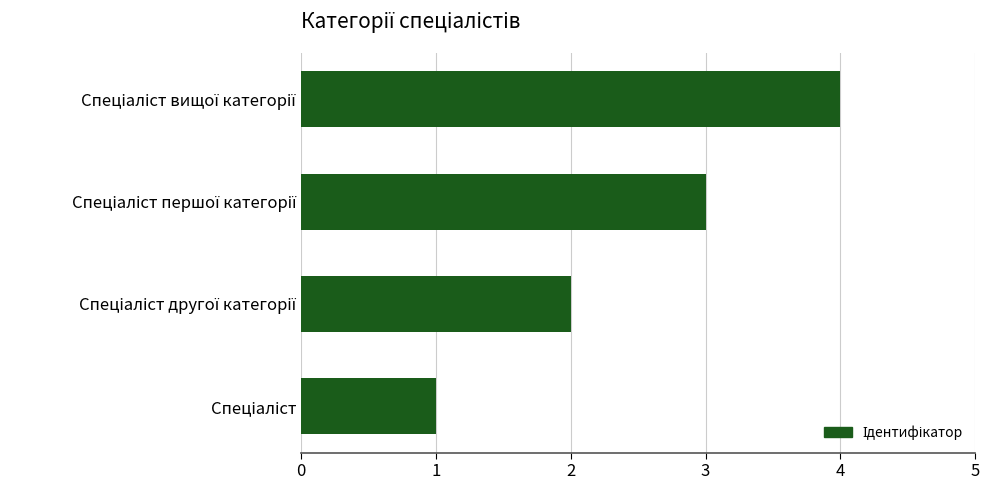

What is the difference between the maximum and minimum values?

3